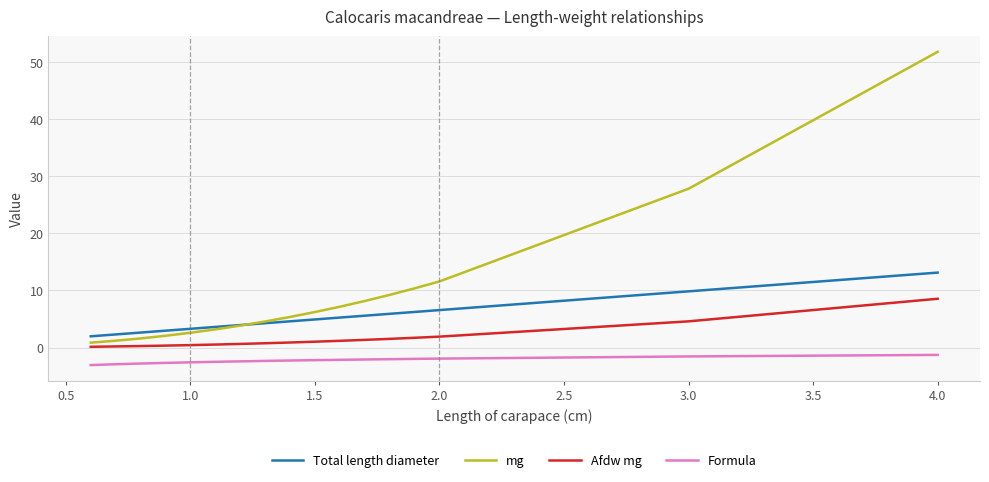

Which series has the largest range (max minus min)?

mg